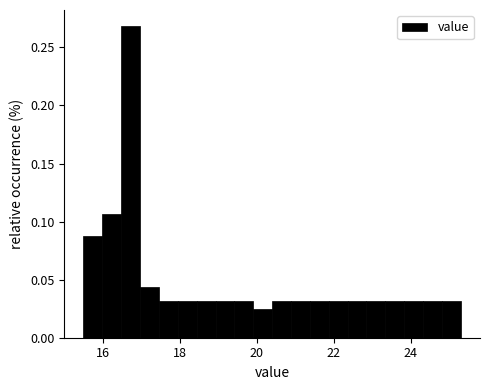

Read against the x-axis, roughly where is the centre of the tallest bar?

16.8